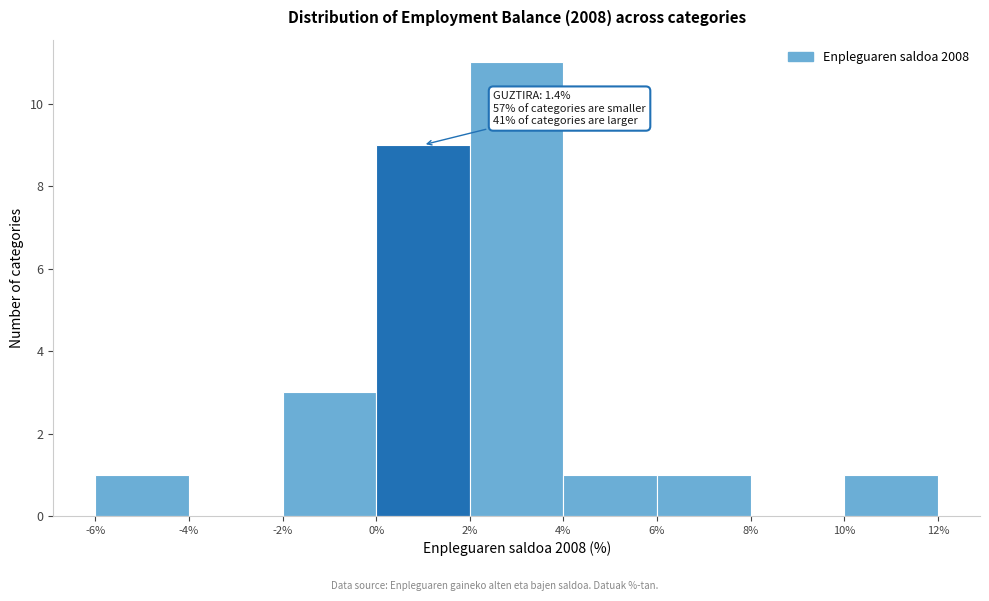

Over which range of the x-axis is the bar tallest?

2% to 4%